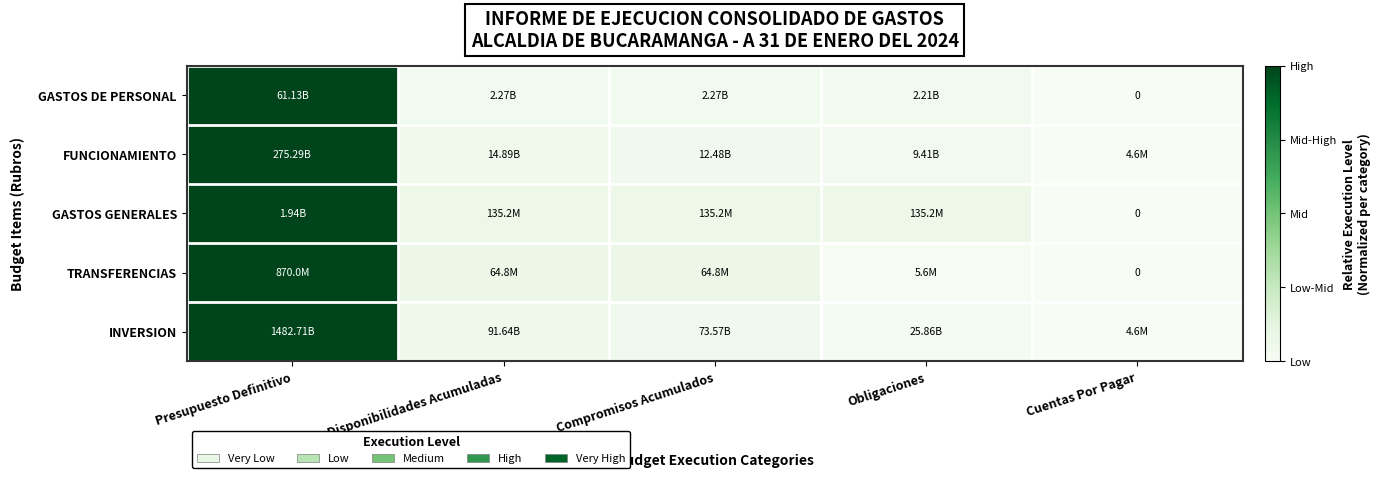

The GASTOS DE PERSONAL series shows 0.0 at Compromisos Acumulados. True or false?

False